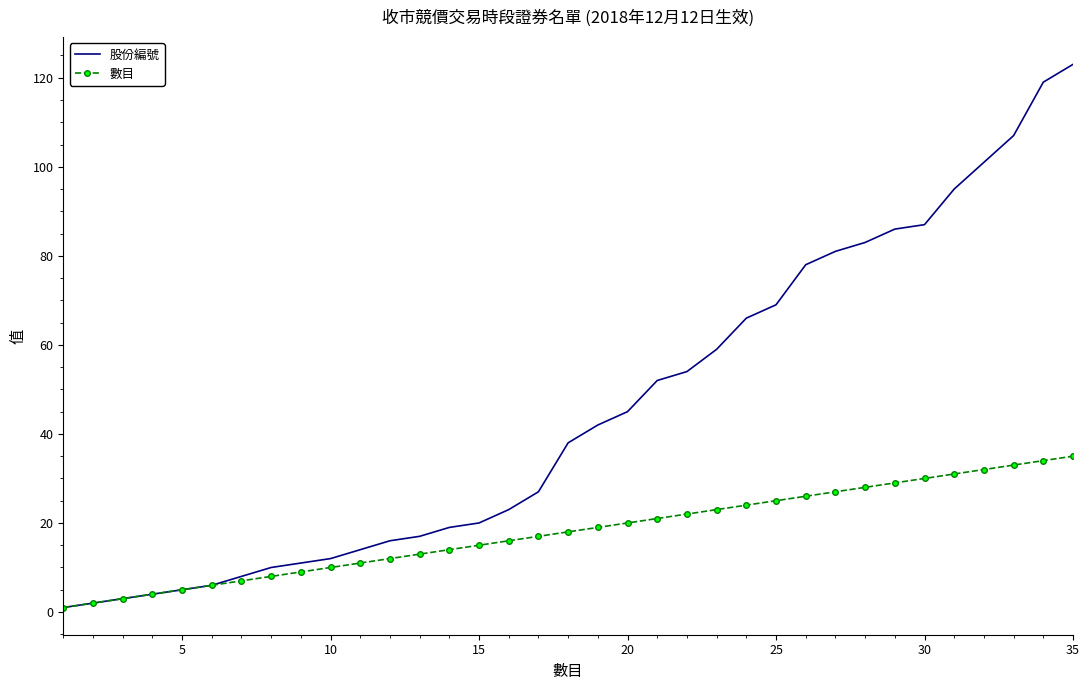

Rank the series by their average value, from lowest to highest.

數目, 股份編號